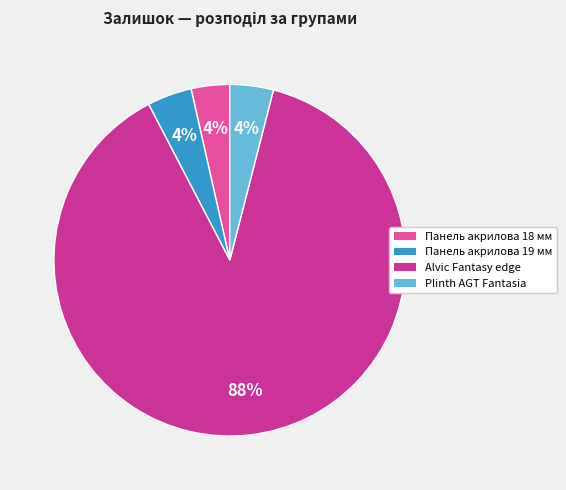

To the nearest percent, what is the average slice percentage?

25%